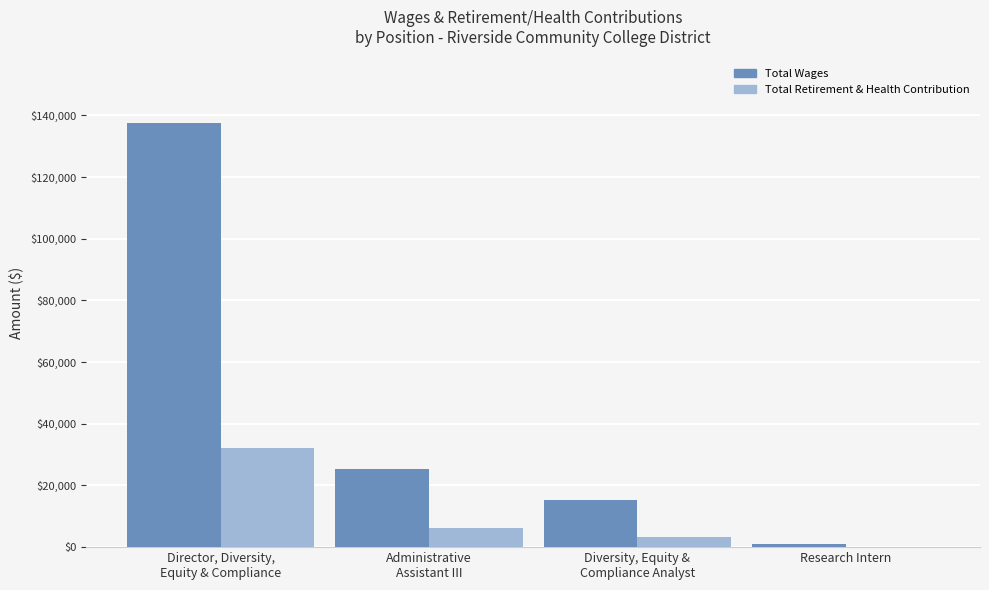

Which series has the largest total across all categories?

Total Wages